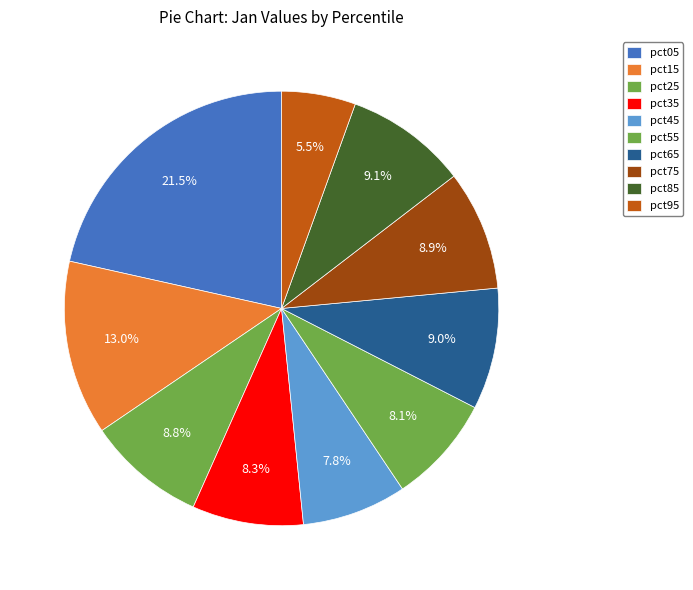

How many slices are in this pie chart?

10